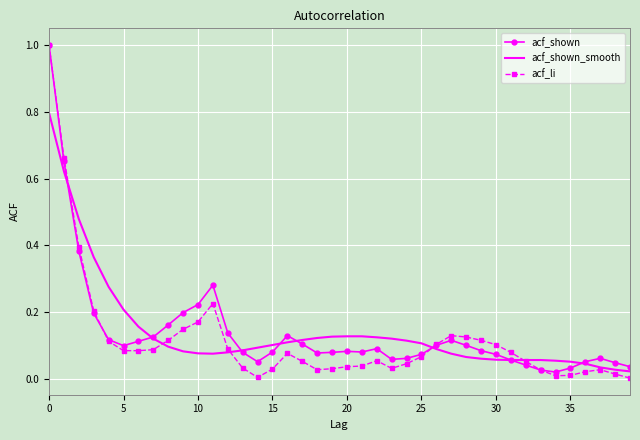

What is the greatest value displayed?

1.0